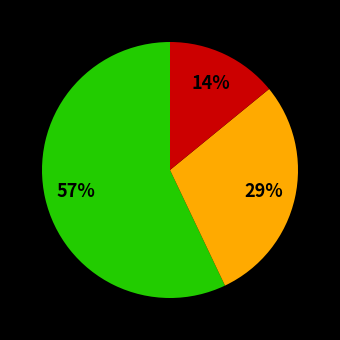

Is there any slice that represents more than half of the pie?

Yes